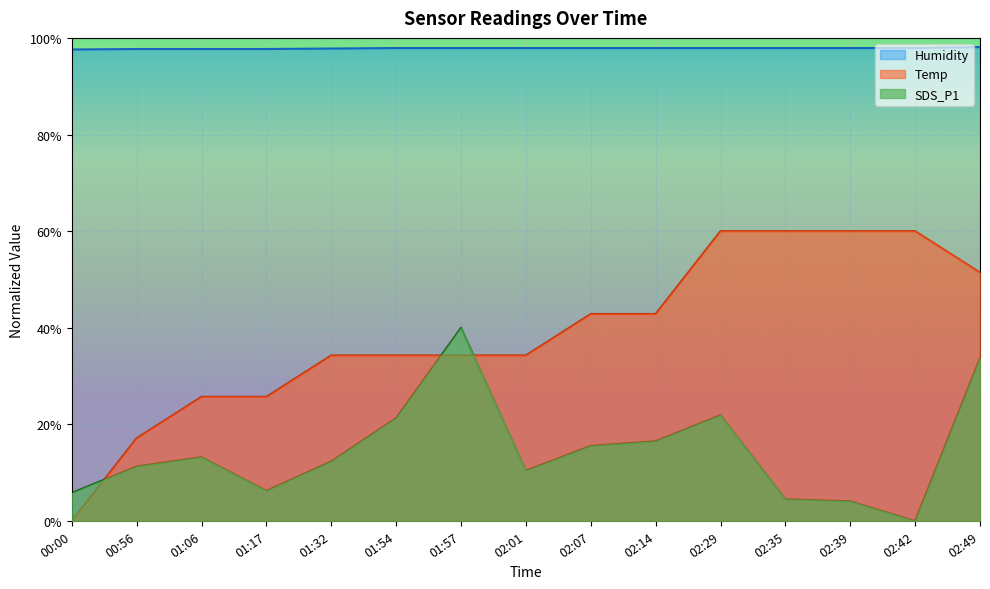

How many lines are shown in the chart?

3